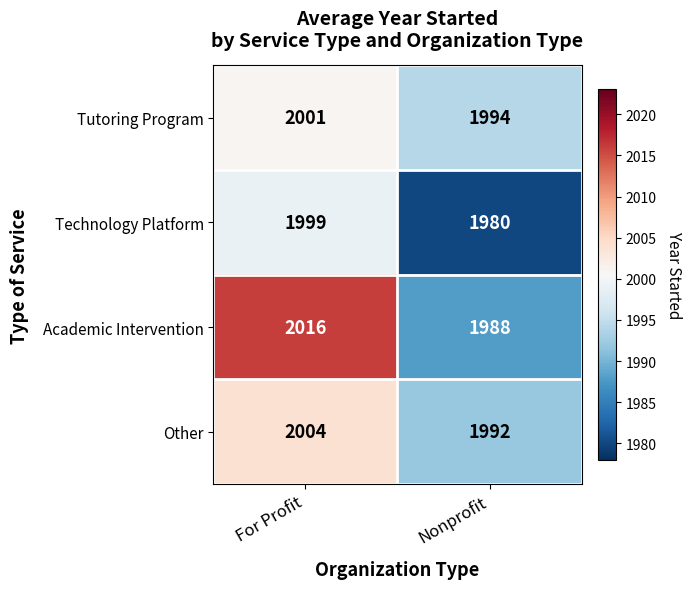

Between For Profit and Nonprofit, which series saw the biggest shift?

Academic Intervention